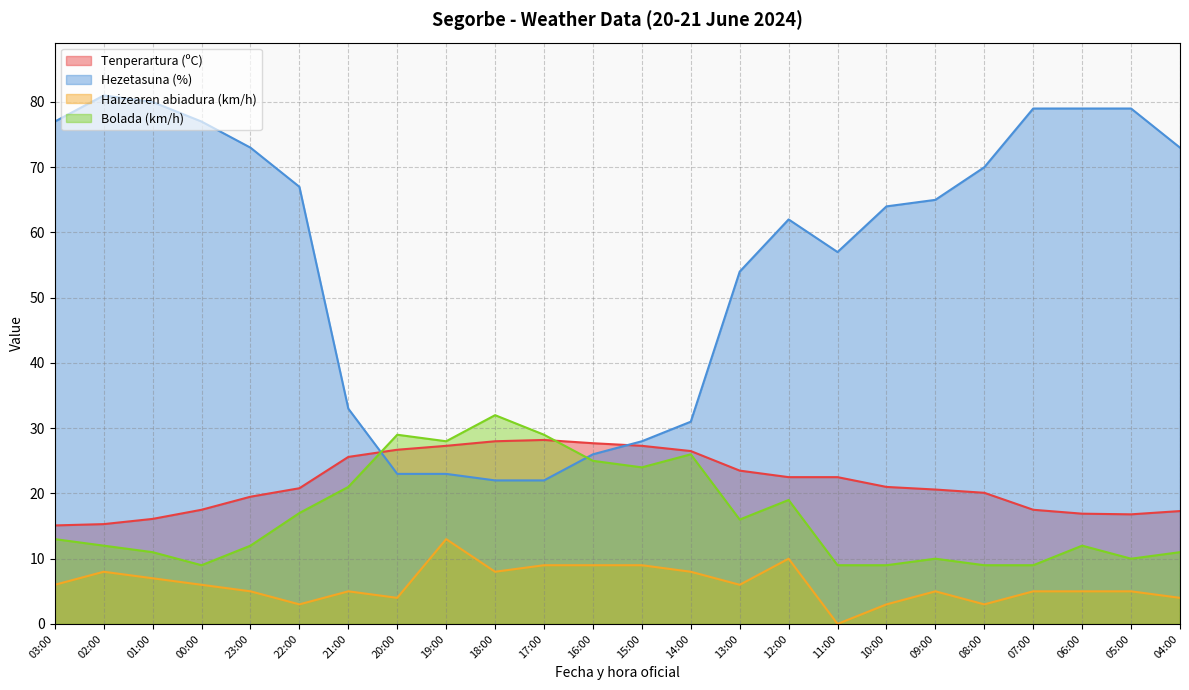

The Hezetasuna (%) series shows 33.3 at 05:00. True or false?

False